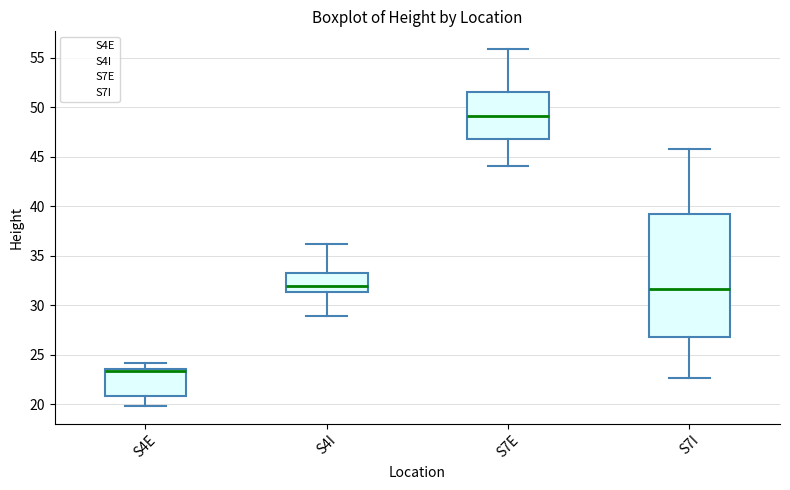

Reading left to right, transcribe this box plot: for each box, give where its median line is, the range the box spans, and where its two whiskers end, as read against the y-axis. The values are not printed on the chart, so give them approximately, as read against the axis.

S4E: median 23.5 (just below the box's upper edge), box 21.0 to 23.5, whiskers 20.0 to 24.0
S4I: median 32.0, box 31.5 to 33.5, whiskers 29.0 to 36.0
S7E: median 49.0, box 47.0 to 51.5, whiskers 44.0 to 56.0
S7I: median 31.5, box 27.0 to 39.5, whiskers 22.5 to 46.0